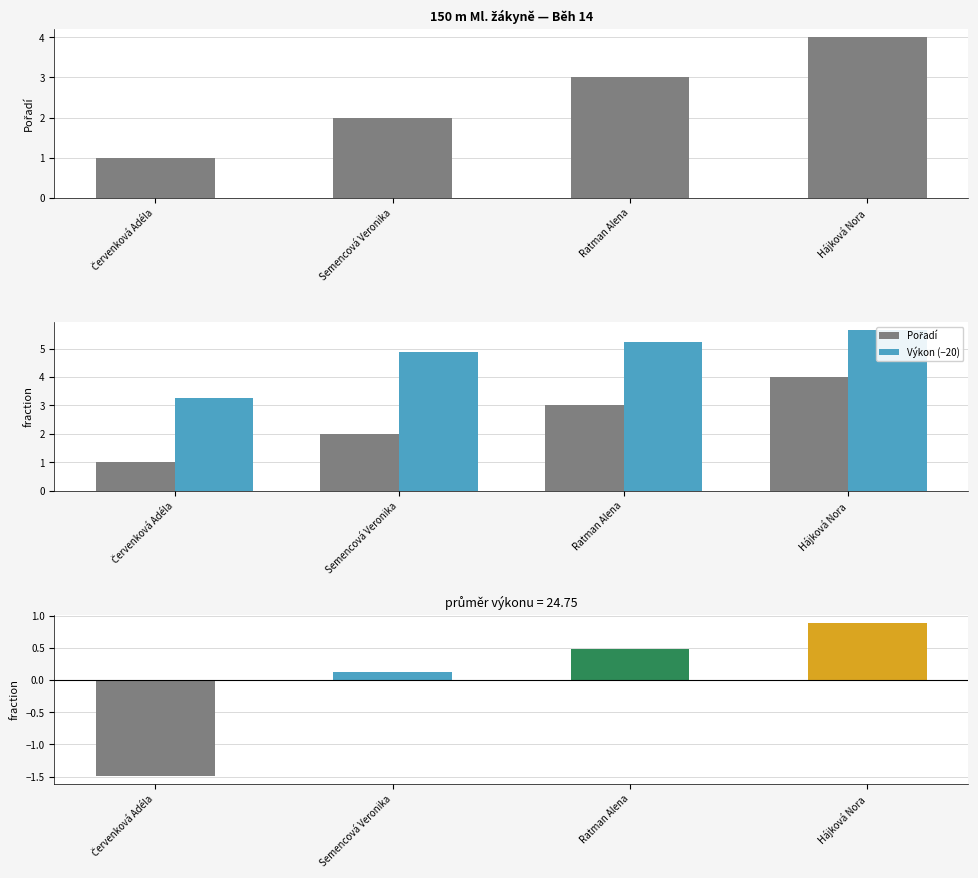

How many data points in Výkon − průměr are less than 0?

1